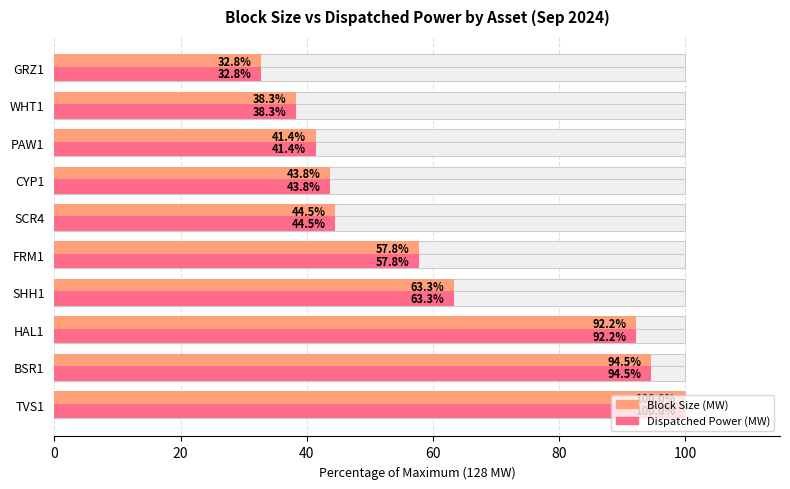

Between PAW1 and WHT1, which is larger?

PAW1